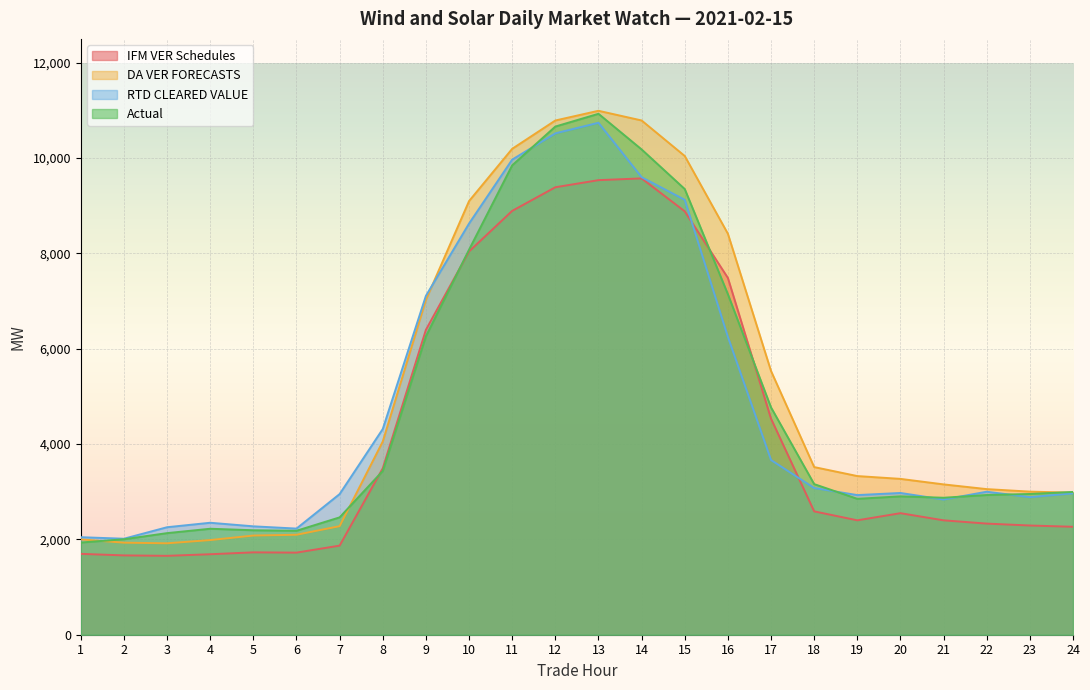

At which category does RTD CLEARED VALUE reach its first local valley?

2